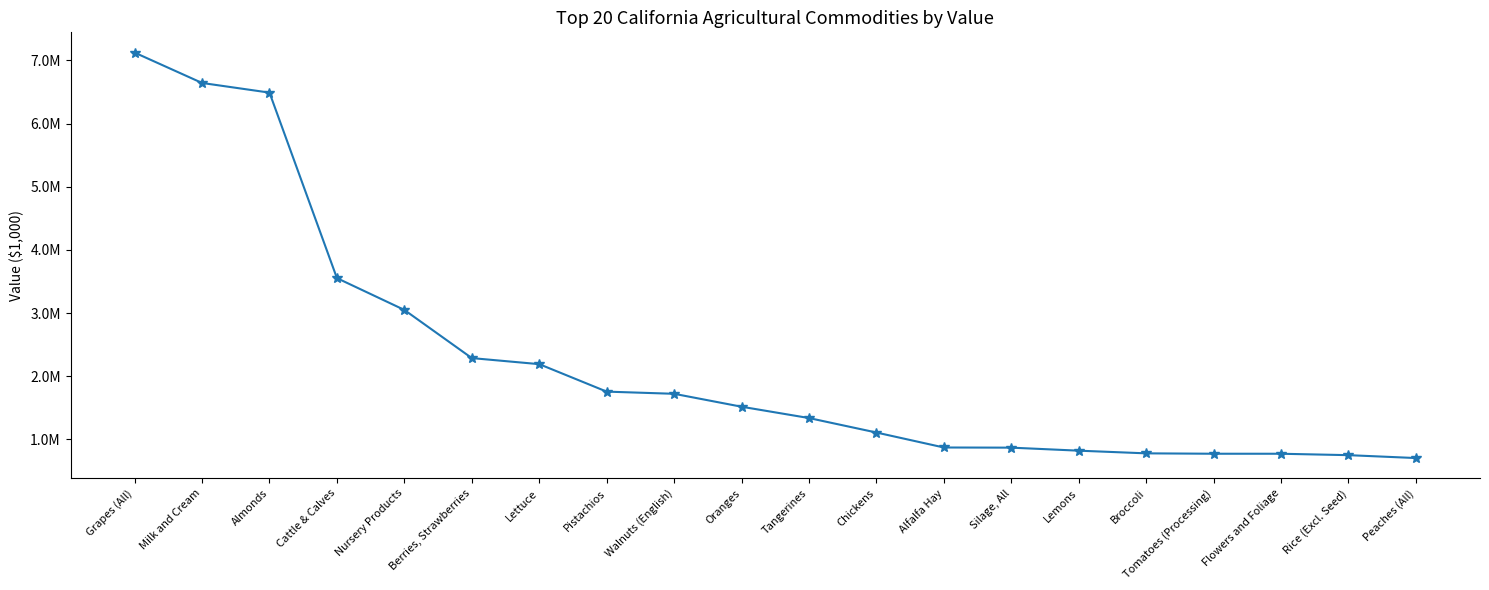

What is the maximum value shown in the chart?

7122007